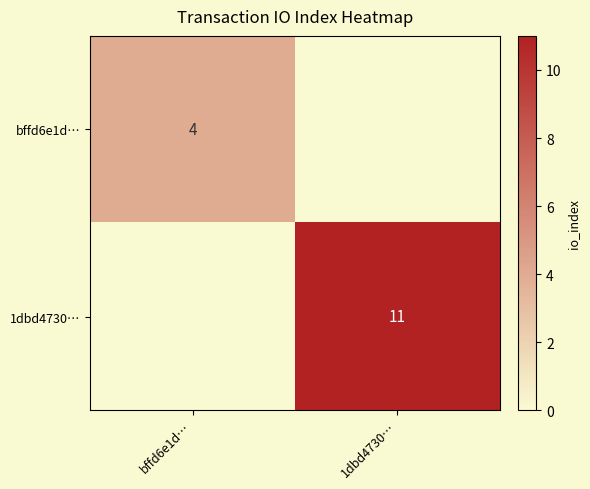

Which series has the widest spread of values?

1dbd4730…